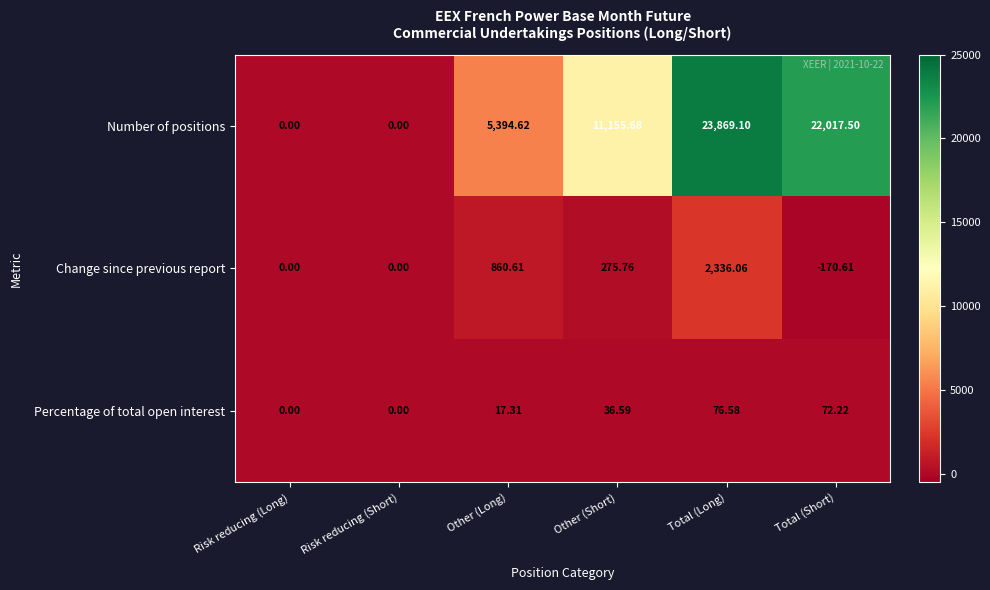

Which series has the largest total across all categories?

Number of positions